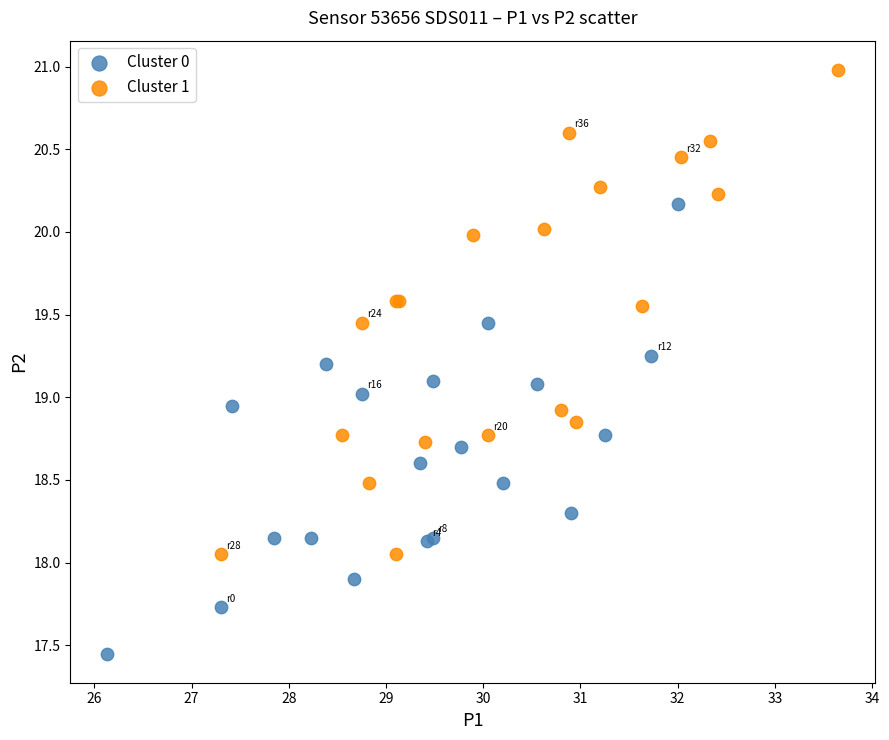

Which series has the largest Y range (max minus min)?

Cluster 1